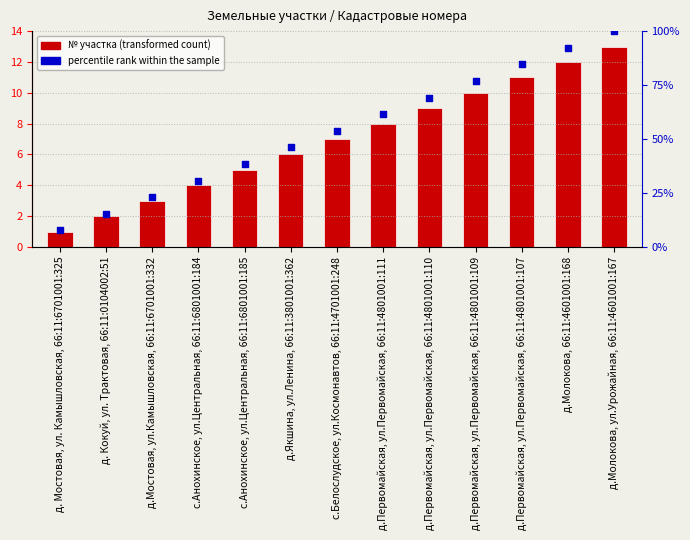

Which series contains the highest Y value?

percentile rank